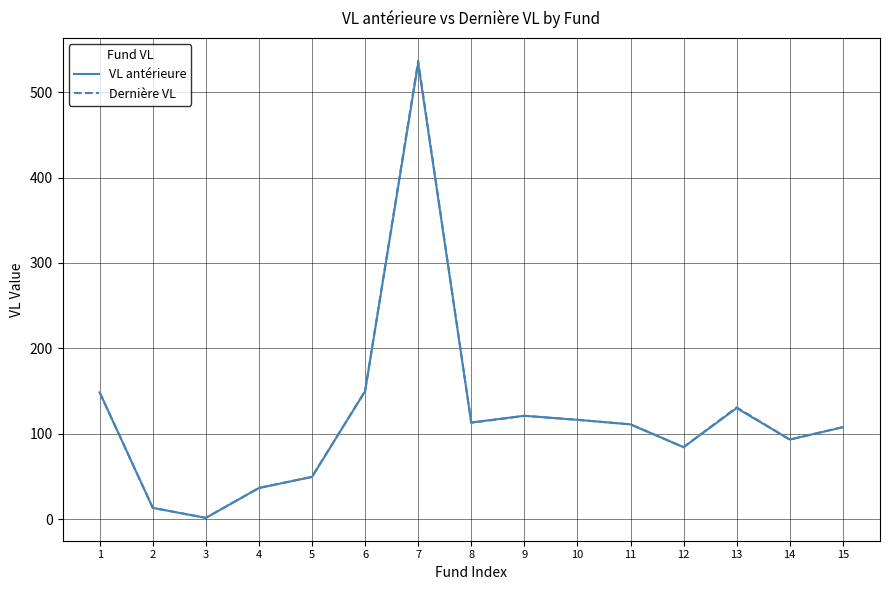

The value of Dernière VL at 13 is 225.8. True or false?

False